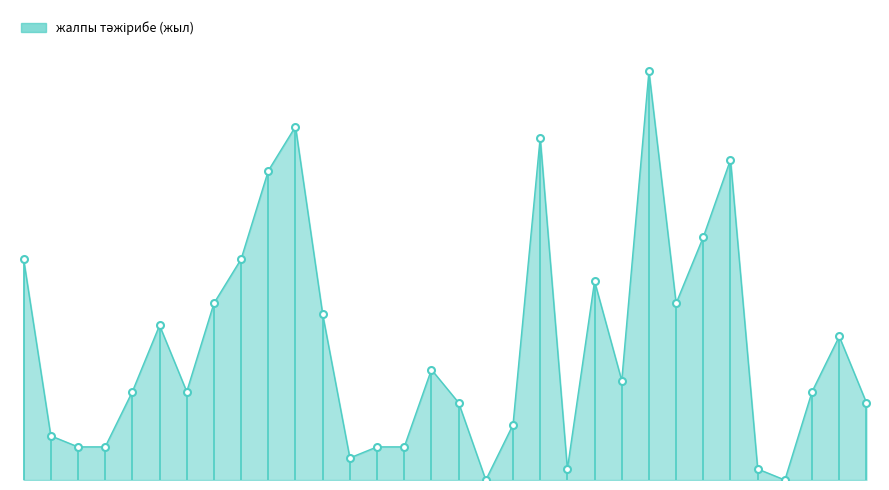

Does the chart have visible grid lines?

No